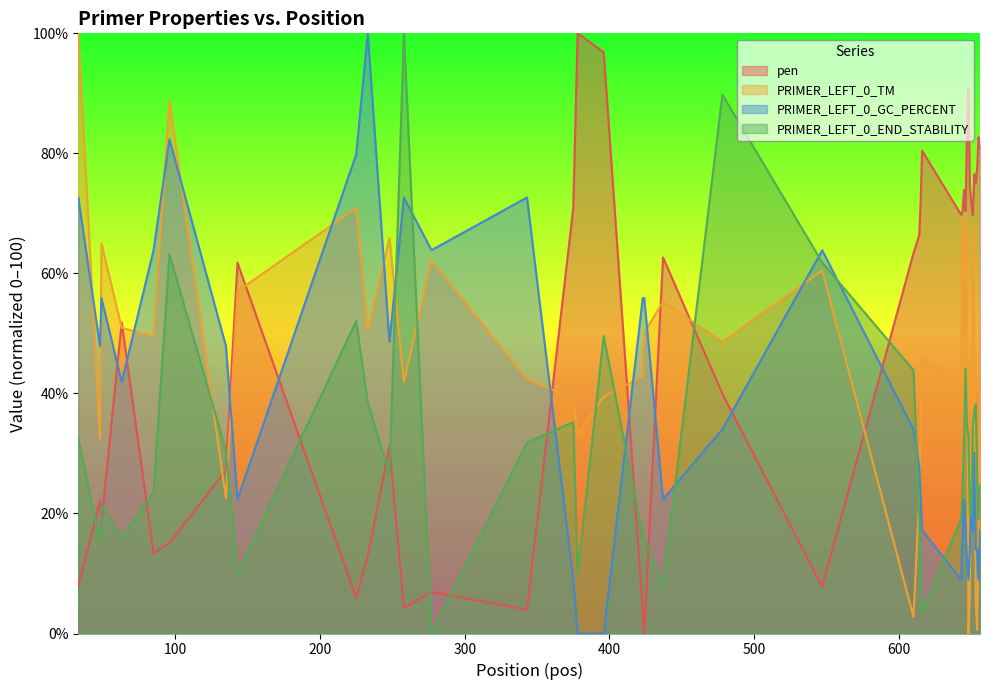

At which category is the sum across all series the highest?

96